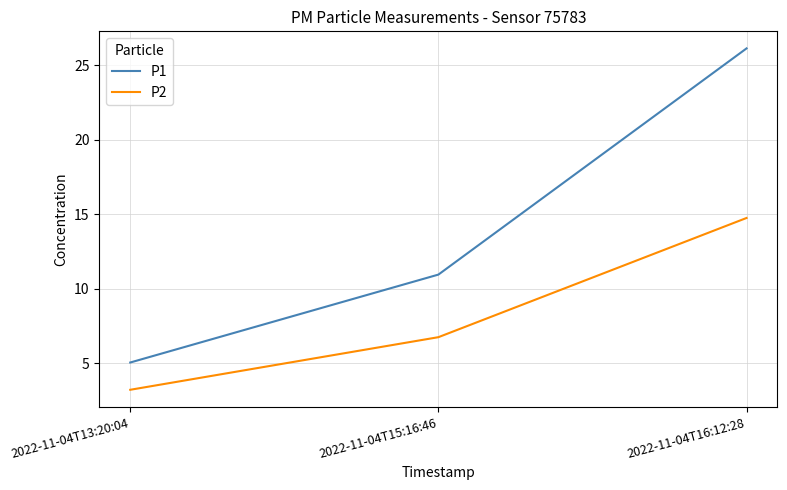

The P1 series shows 26.1 at 2022-11-04T16:12:28. True or false?

True